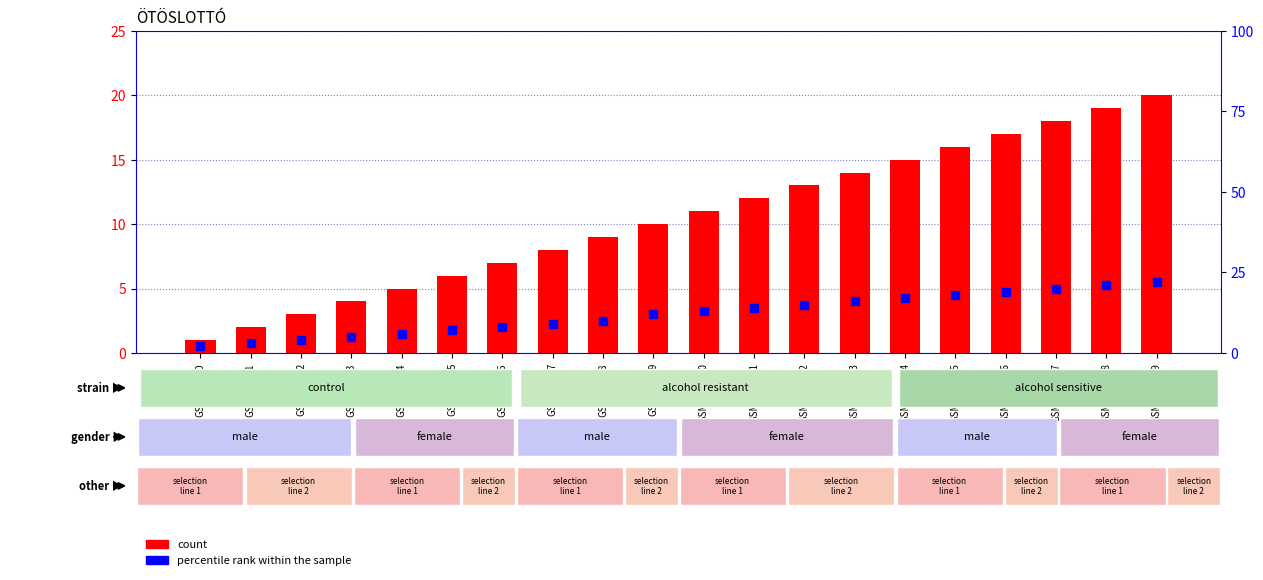

Which series contains the highest Y value?

percentile rank within the sample